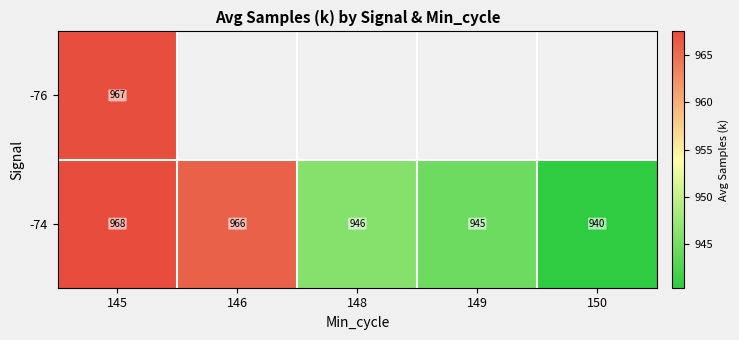

Which series has the largest total across all categories?

-74